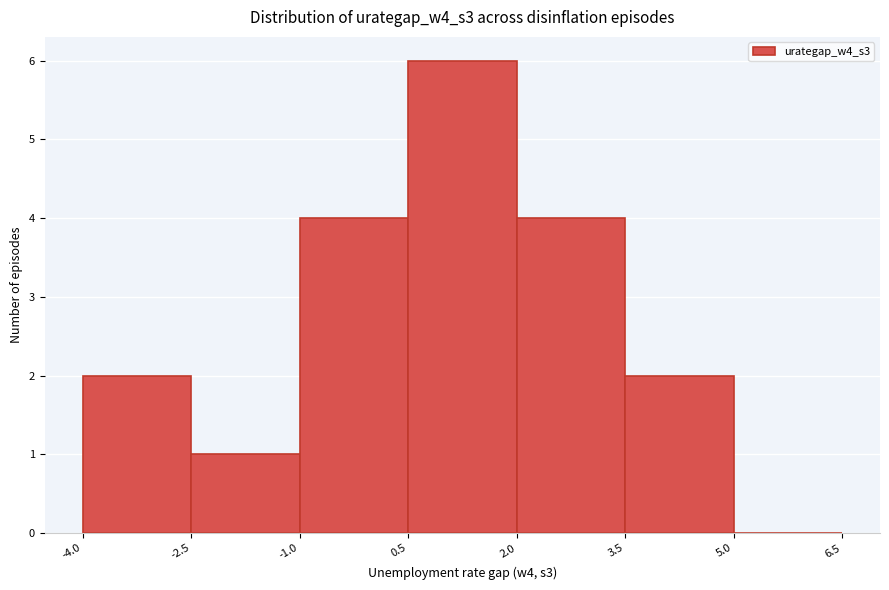

Over which range of the x-axis is the bar tallest?

0.5 to 2.0